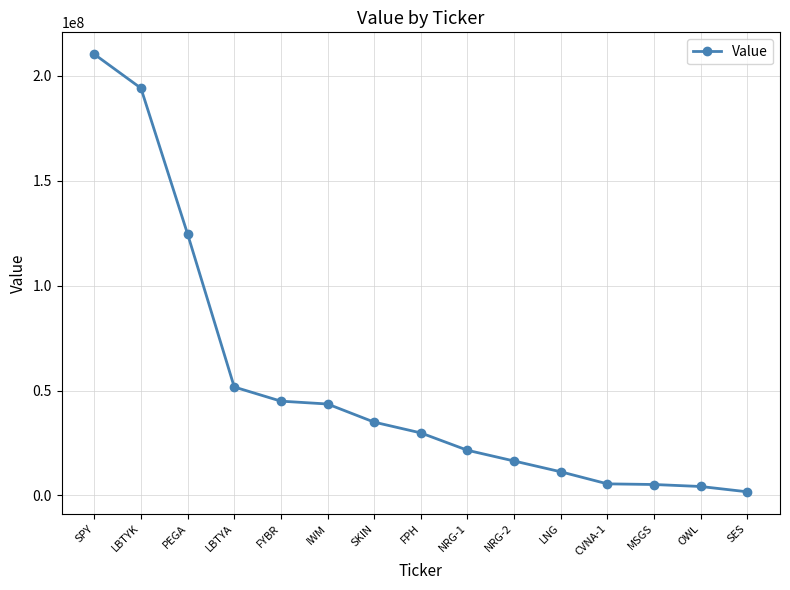

What is the change in value from PEGA to IWM?

-81022234